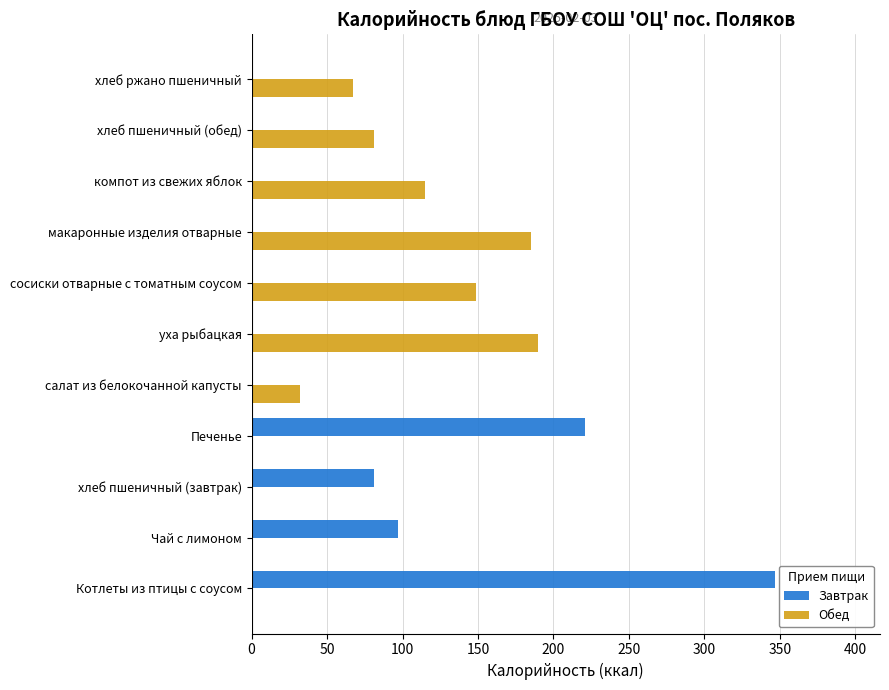

At which category is the sum across all series the highest?

Котлеты из птицы с соусом